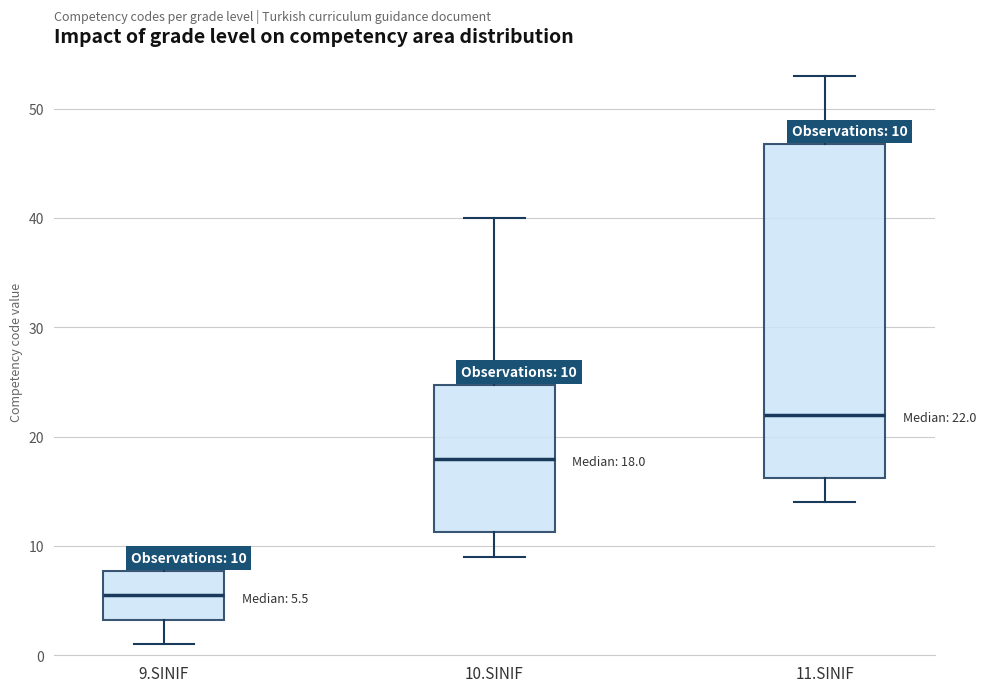

Comparing the boxes themselves (not the whiskers), which one is the tallest?

11.SINIF